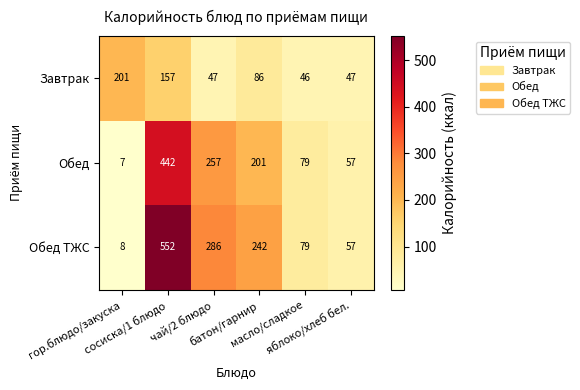

Rank the series by their maximum value, from highest to lowest.

Обед ТЖС, Обед, Завтрак